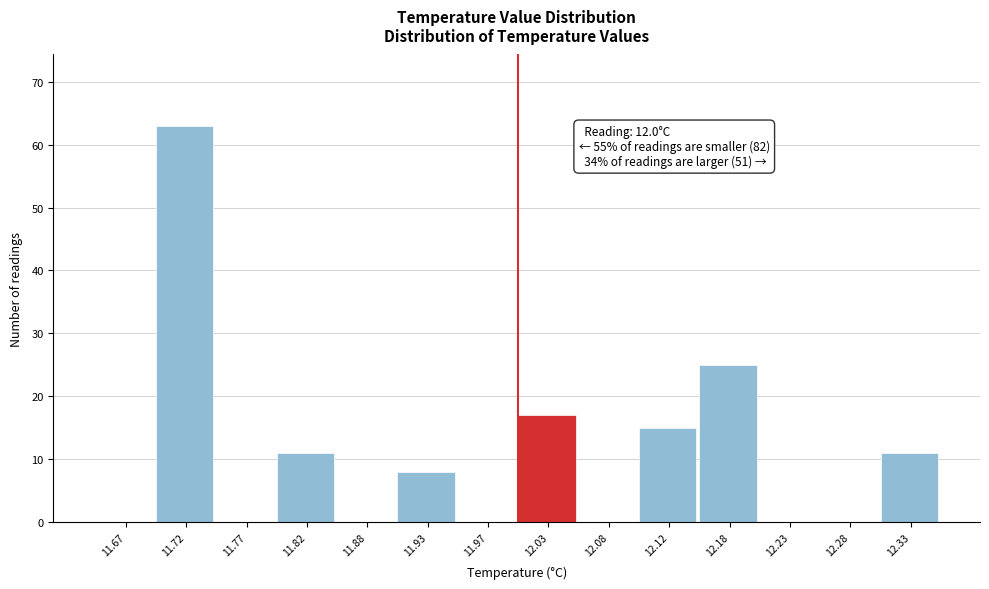

Over which range of the x-axis is the bar tallest?

11.70 to 11.75